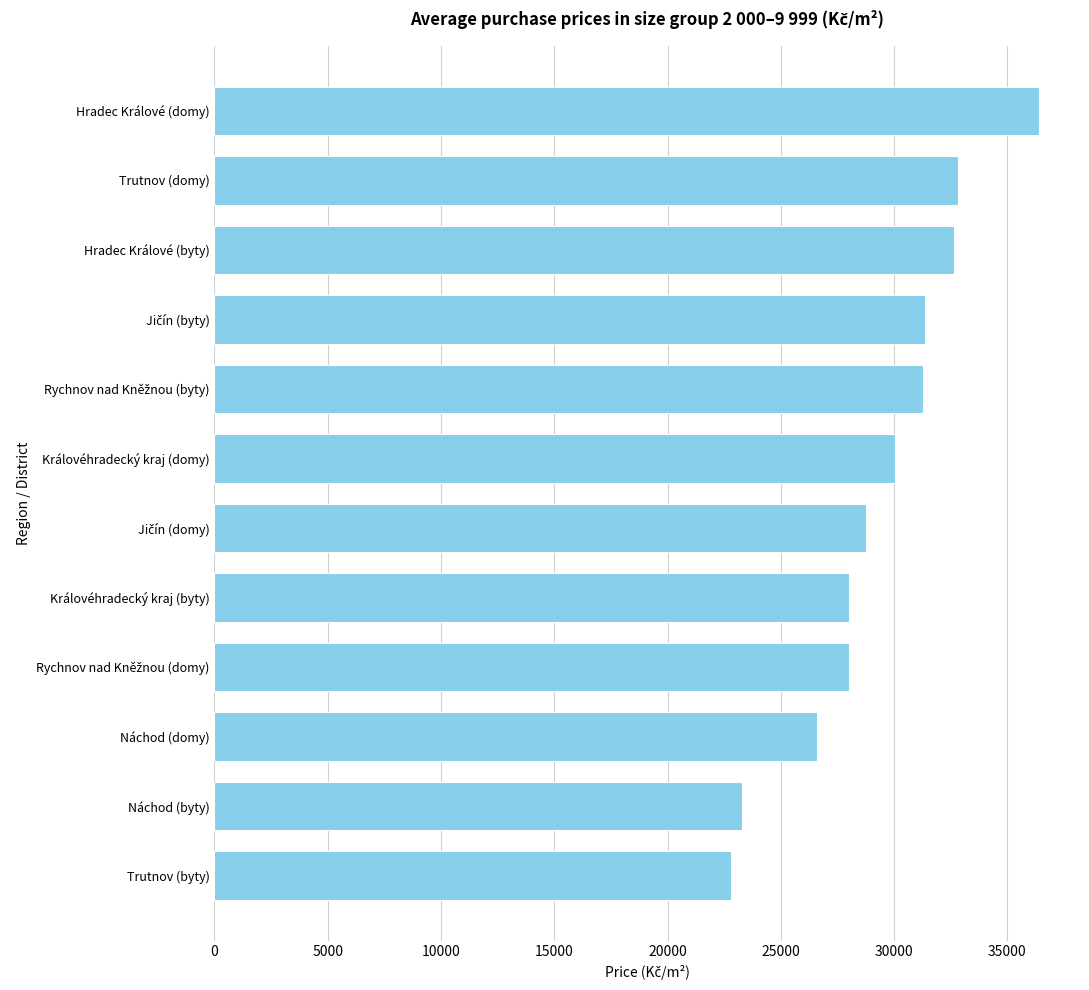

Approximately how many times larger is the value at Náchod (domy) compared to Královéhradecký kraj (byty)?

0.9